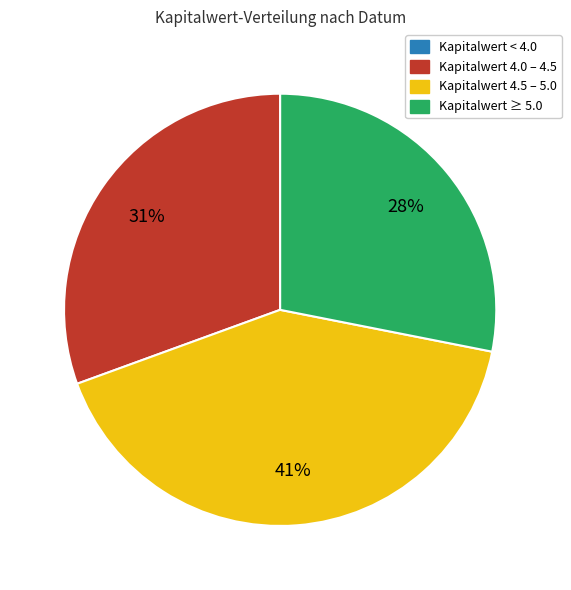

Is there any slice that represents more than half of the pie?

No